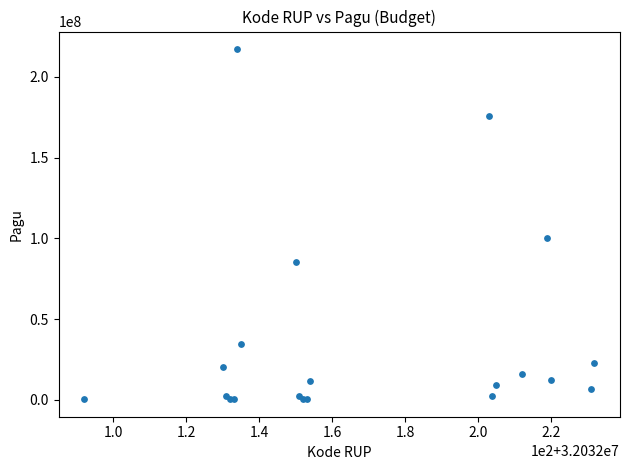

What Y value in the scatter plot is closest to 108800000?

99958000